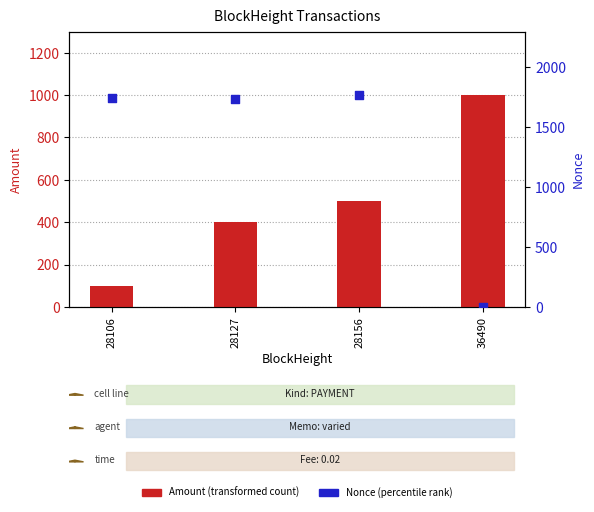

Which series has the largest Y range (max minus min)?

Nonce